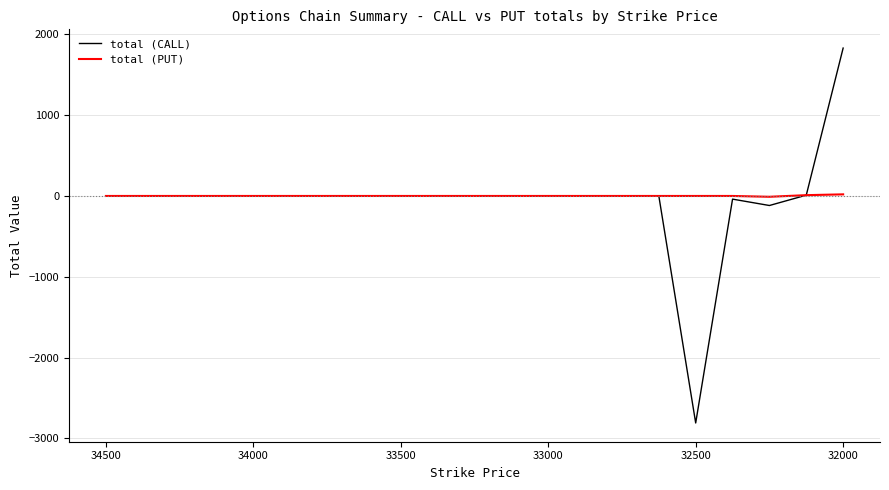

True or false: total (PUT) and total (CALL) intersect in this chart.

False